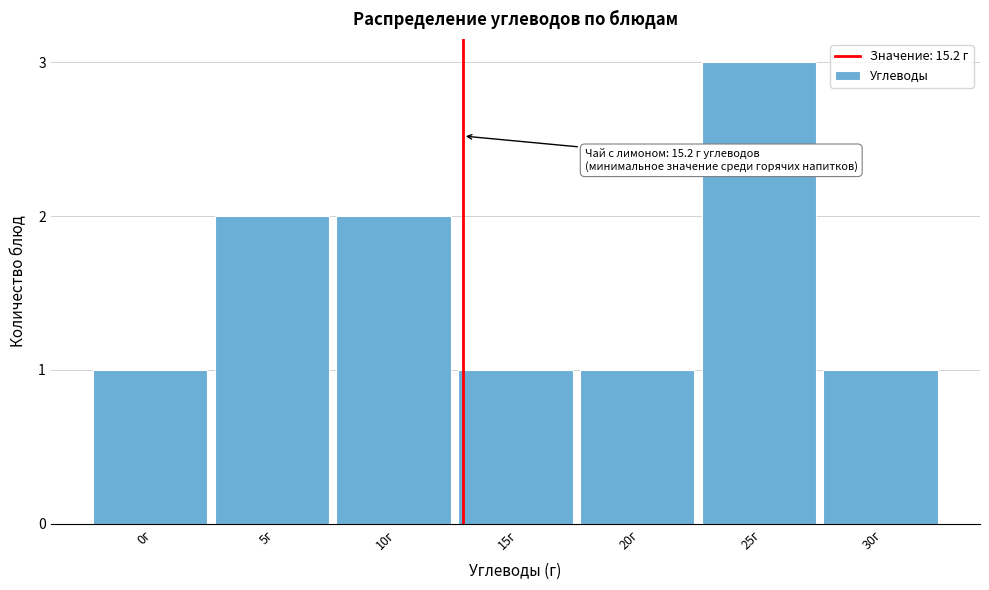

Reading right to left, what are all the values shown in this chart?

30г=1	25г=3	20г=1	15г=1	10г=2	5г=2	0г=1